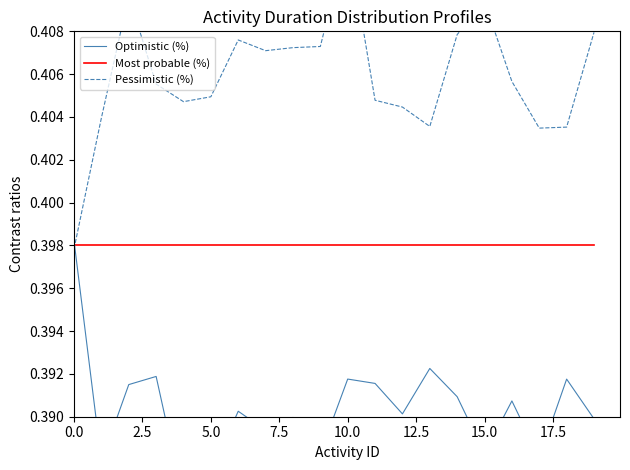

Where do Optimistic (%) and Pessimistic (%) first cross each other?

0.0 and 2.5